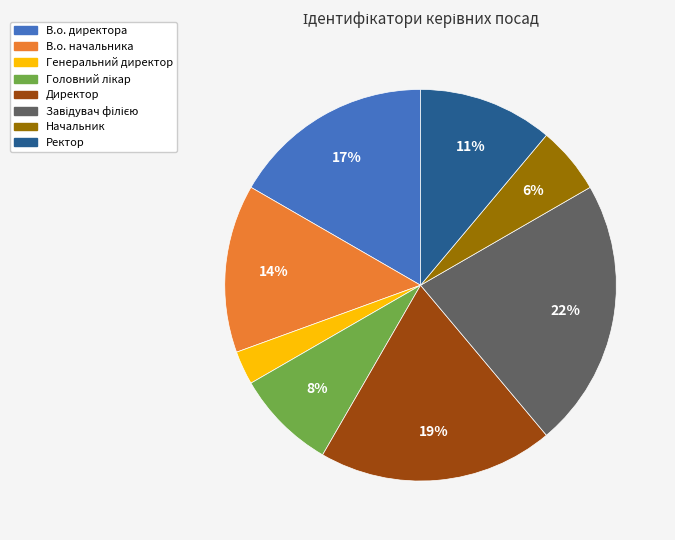

To the nearest percent, what portion does Ректор represent?

11%